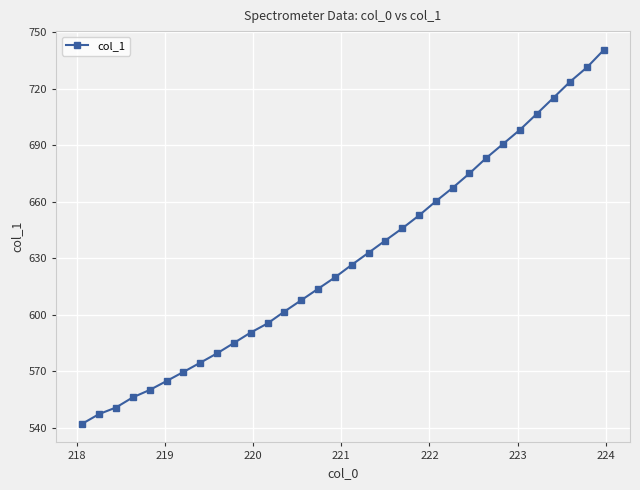

Does the chart have visible grid lines?

Yes